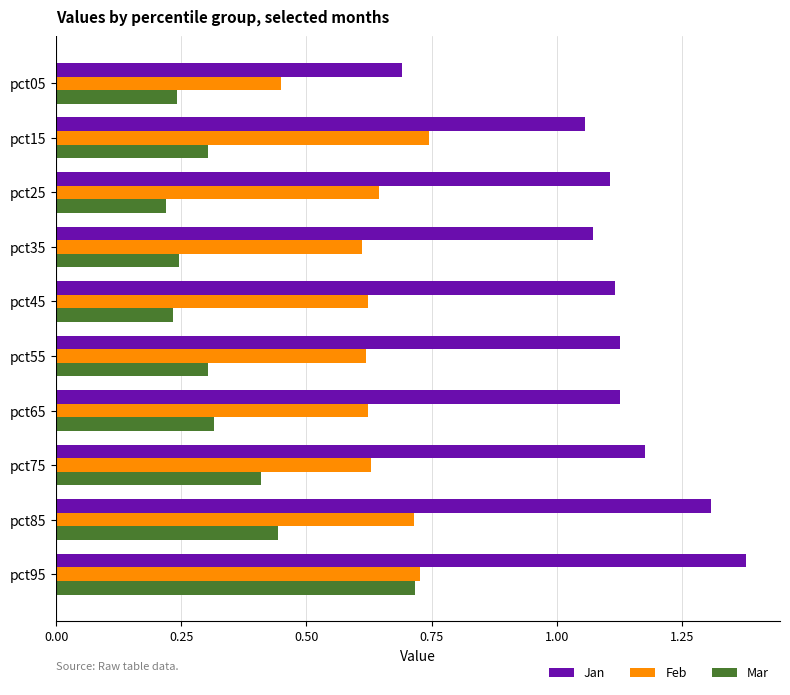

Rank the series by their average value, from highest to lowest.

Jan, Feb, Mar